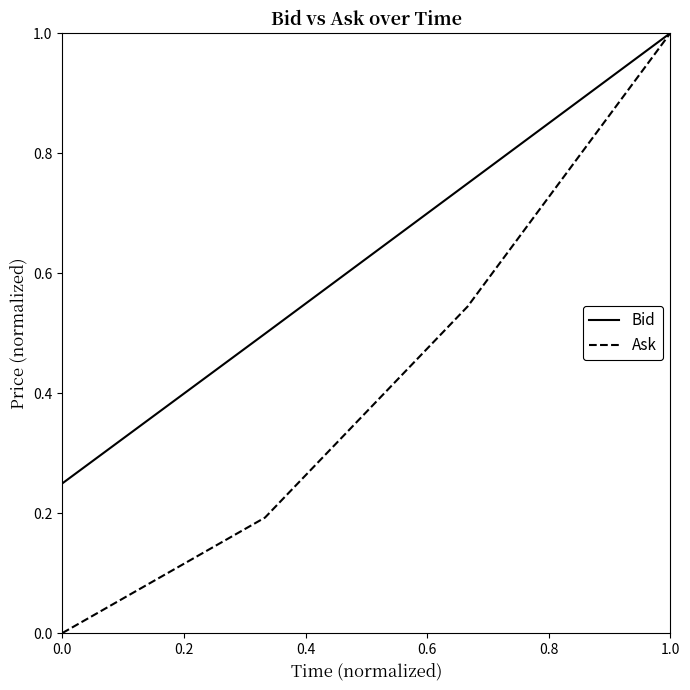

Which series has the widest spread of values?

Ask